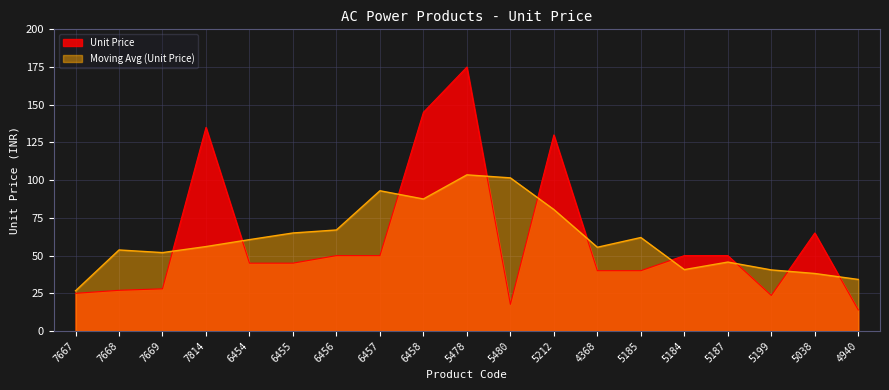

Reading left to right, list all the values displayed in this chart.

7667=25.0	7668=27.0	7669=28.0	7814=135.0	6454=45.0	6455=45.0	6456=50.0	6457=50.0	6458=145.0	5478=175.0	5480=17.7	5212=130.0	4368=40.0	5185=40.0	5184=50.0	5187=50.0	5199=23.6	5038=65.0	4940=14.0